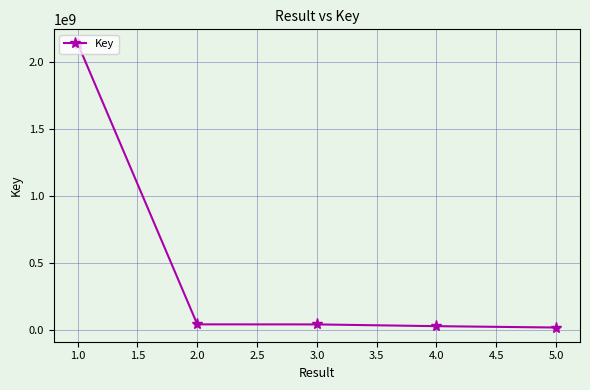

True or false: the data has more than 2 interior local peaks.

False